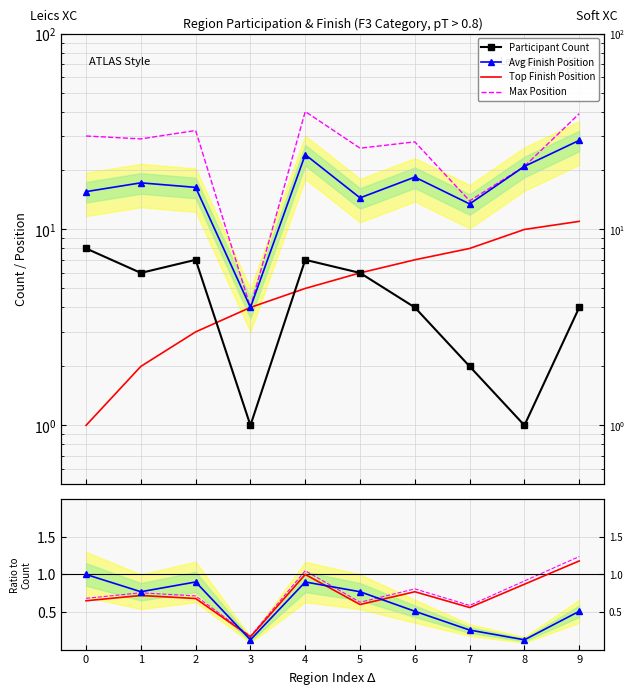

Reading left to right, what are all the values shown in this chart?

Participant Count: 0=8.0	1=6.0	2=7.0	3=1.0	4=7.0	5=6.0	6=4.0	7=2.0	8=1.0	9=4.0
Avg Finish Position: 0=15.6	1=17.3	2=16.4	3=4.0	4=24.1	5=14.5	6=18.5	7=13.5	8=21.0	9=28.5
Top Finish Position: 0=1.0	1=2.0	2=3.0	3=4.0	4=5.0	5=6.0	6=7.0	7=8.0	8=10.0	9=11.0
Max Position: 0=30.0	1=29.0	2=32.0	3=4.0	4=40.0	5=26.0	6=28.0	7=14.0	8=21.0	9=39.0
Count Ratio: 0=1.0	1=0.8	2=0.9	3=0.1	4=0.9	5=0.8	6=0.5	7=0.3	8=0.1	9=0.5
Pos Ratio: 0=0.7	1=0.7	2=0.7	3=0.2	4=1.0	5=0.6	6=0.8	7=0.6	8=0.9	9=1.2